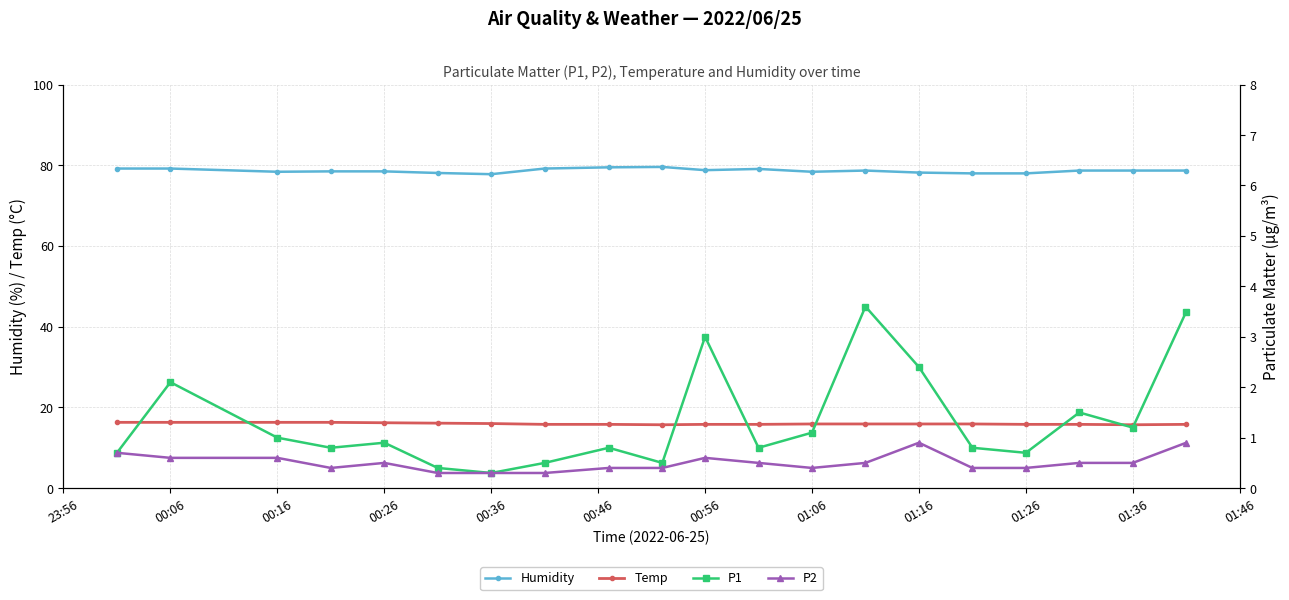

What is the difference between the second highest and minimum values in the P2 series?

0.6